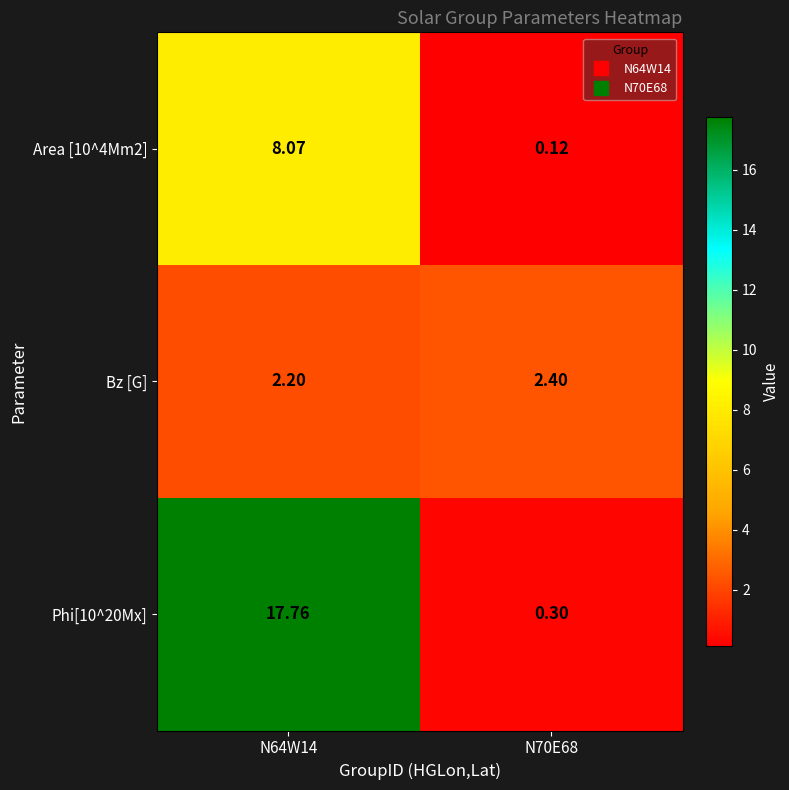

Count the number of data series in this chart.

3